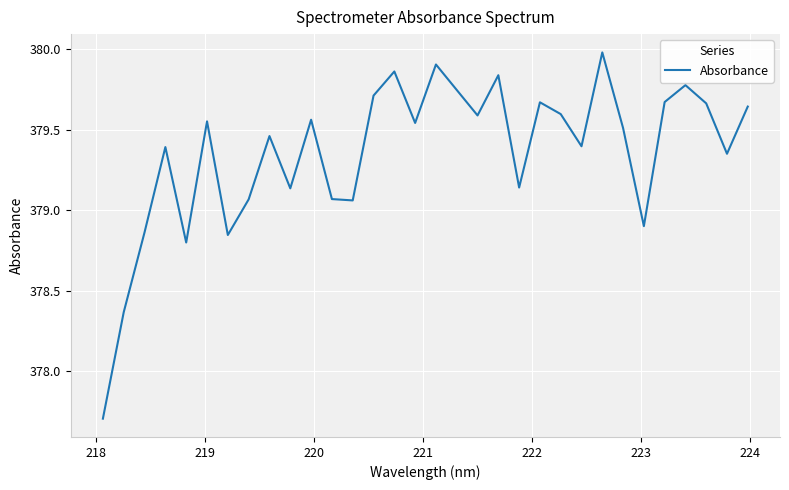

What is the smallest value displayed?

377.7